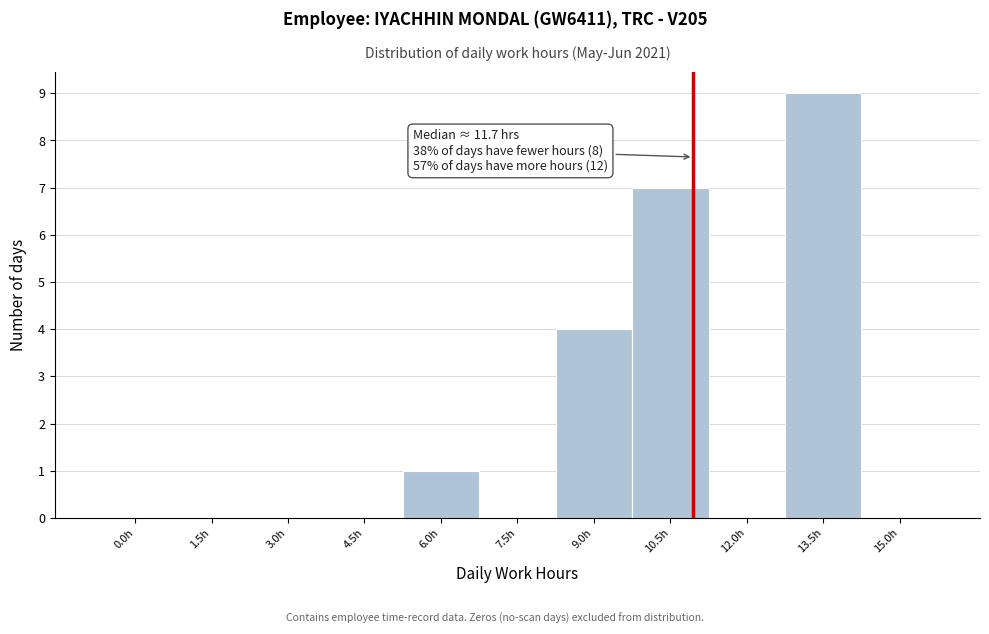

Reading left to right, transcribe all the data shown in this chart.

0.0h=0	1.5h=0	3.0h=0	4.5h=0	6.0h=1	7.5h=0	9.0h=4	10.5h=7	12.0h=0	13.5h=9	15.0h=0